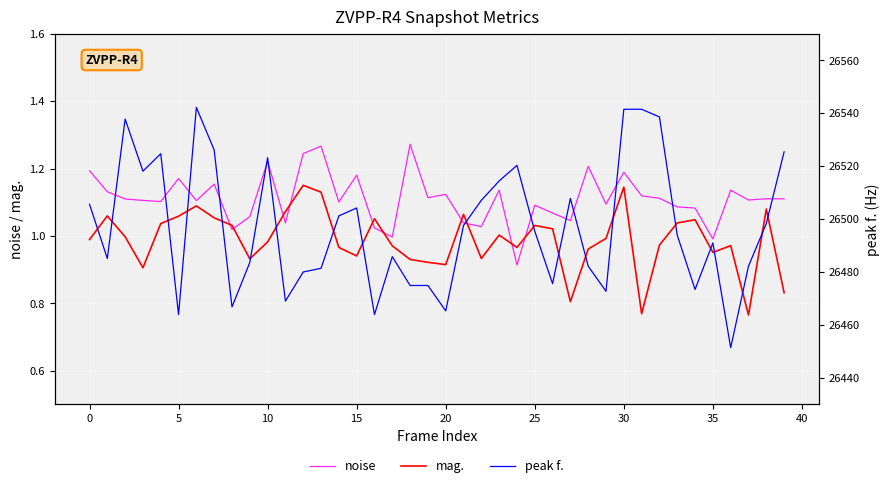

What are all the series names shown in the legend?

noise, mag., peak f.